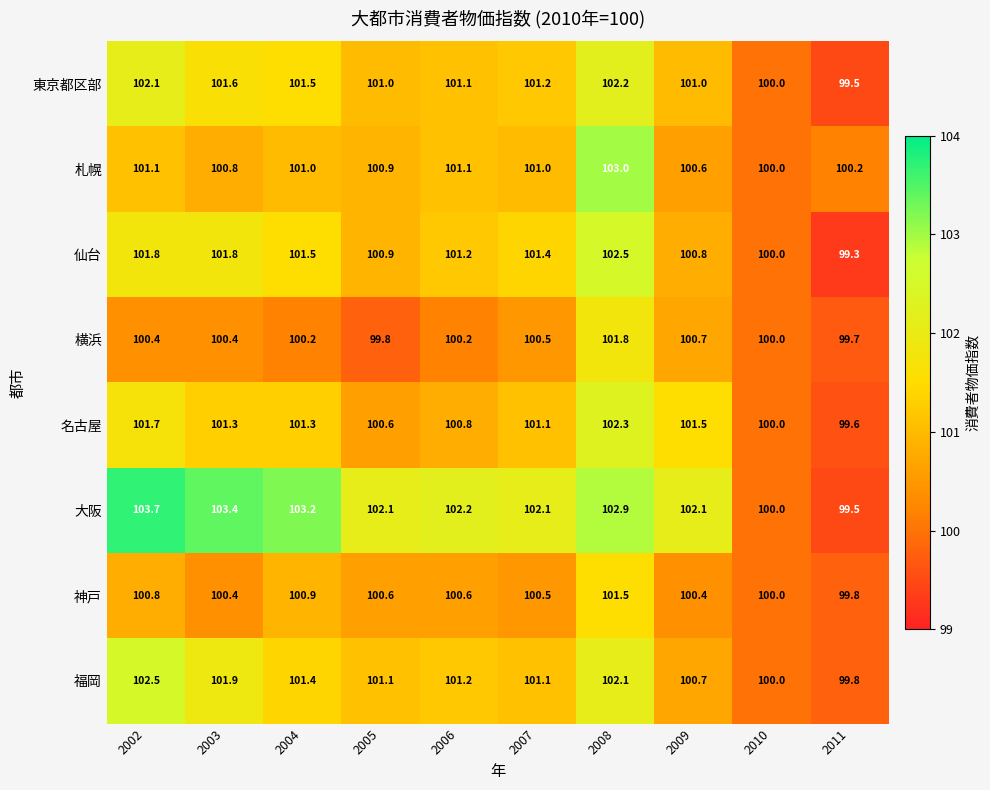

What is the difference between the second highest and minimum values in the 札幌 series?

1.1